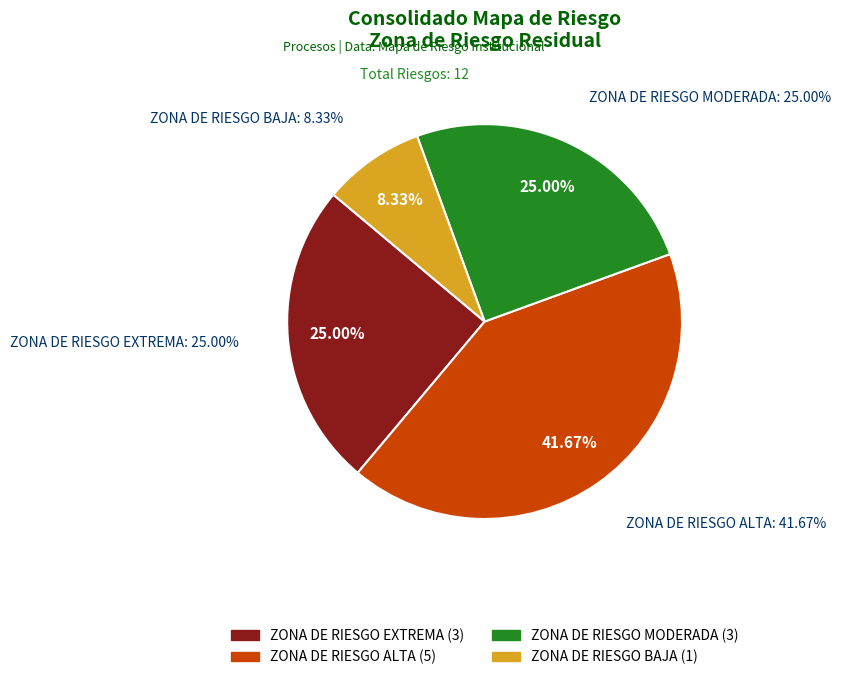

Rank the categories by value from highest to lowest.

ZONA DE RIESGO ALTA, ZONA DE RIESGO EXTREMA, ZONA DE RIESGO MODERADA, ZONA DE RIESGO BAJA